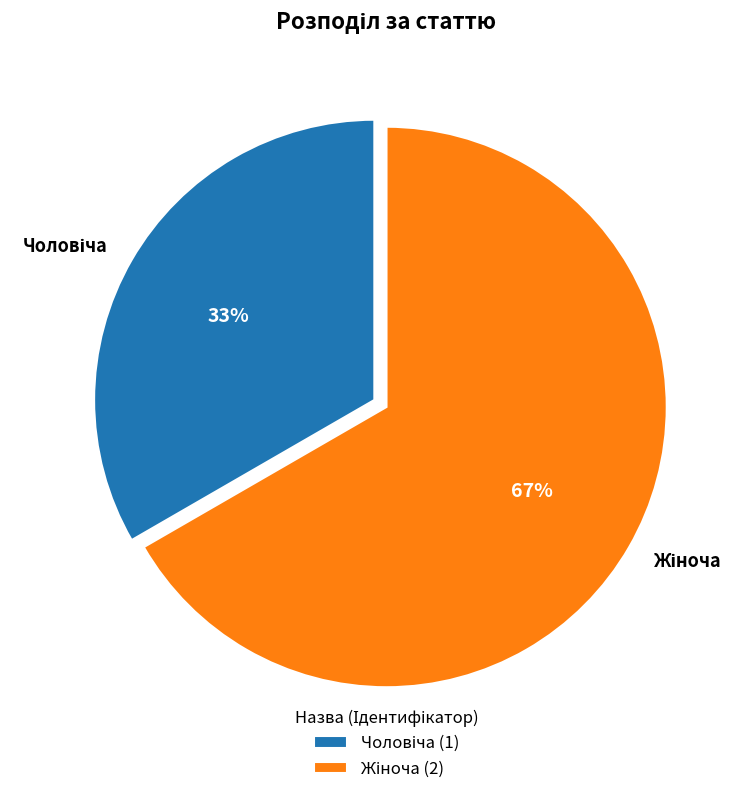

To the nearest percent, what is the average slice percentage?

50%